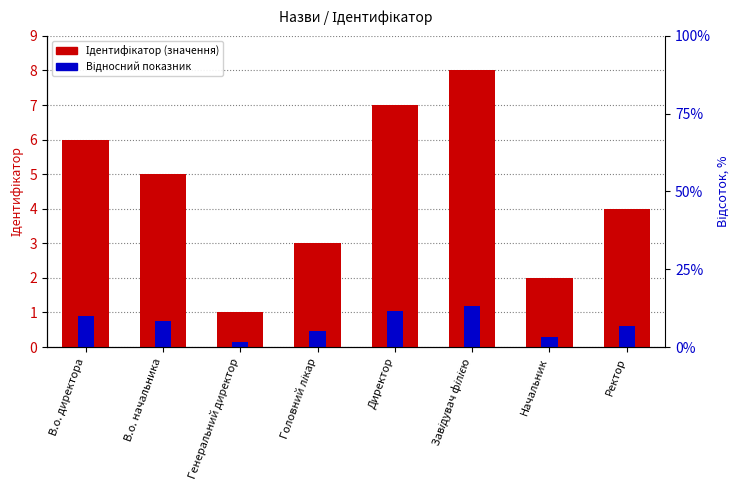

Is it true that Відносний показник equals 0.8 at В.о. начальника?

True